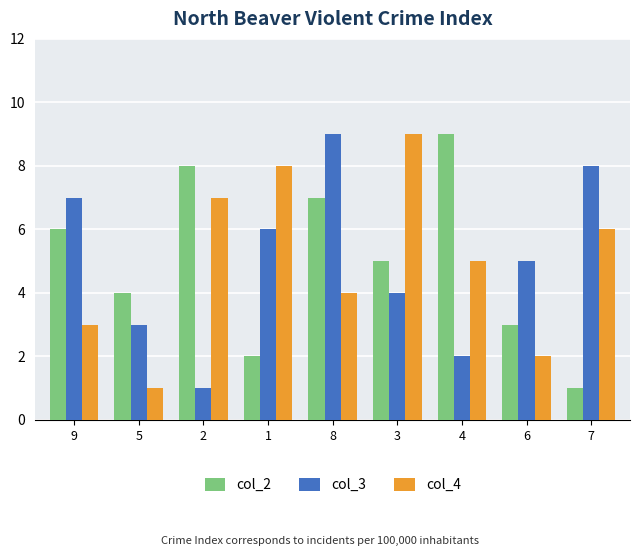

Which series changed the most between 5 and 6?

col_3